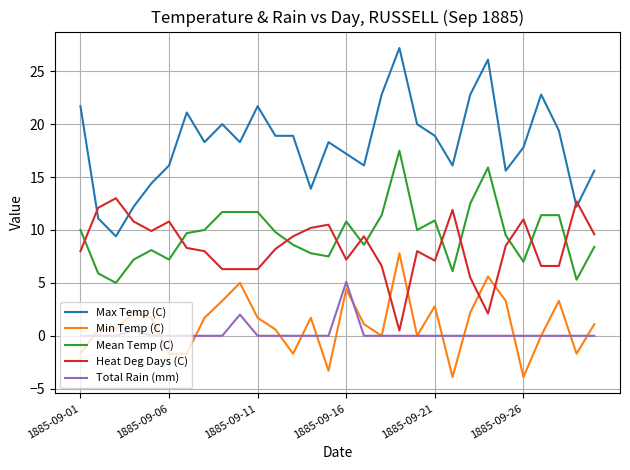

Which series has the largest total across all categories?

Max Temp (C)